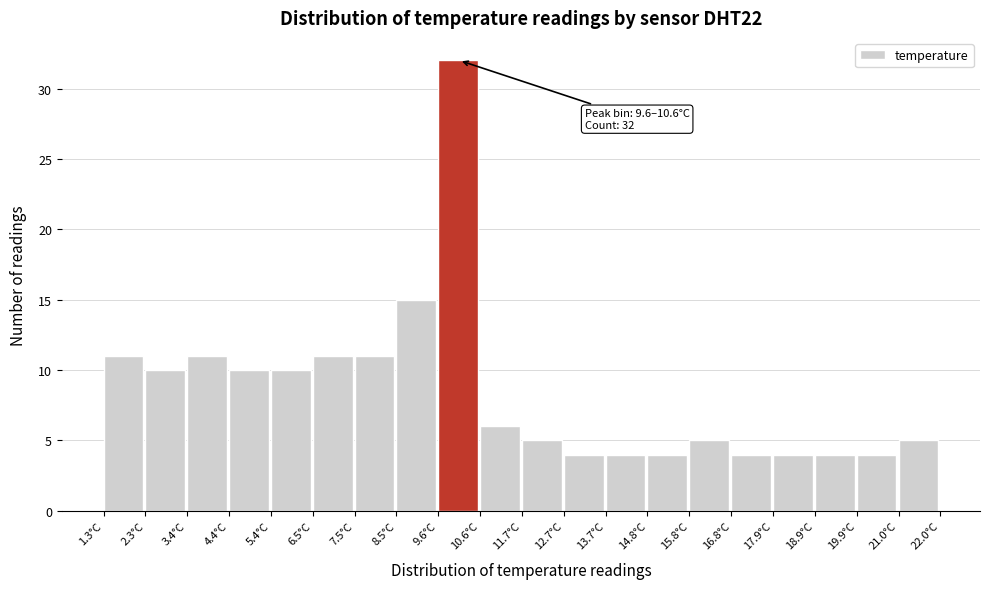

Which range on the x-axis has the tallest bar?

9.6 to 10.6